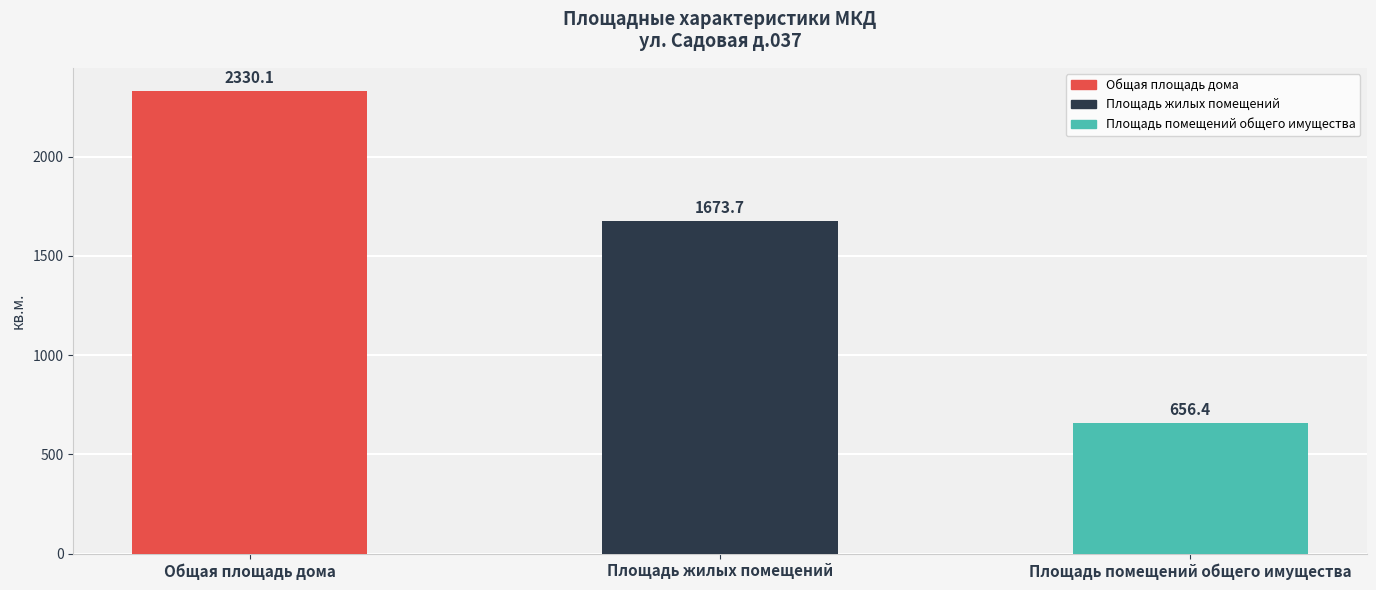

What is the change in value from Общая площадь дома to Площадь жилых помещений?

-656.4